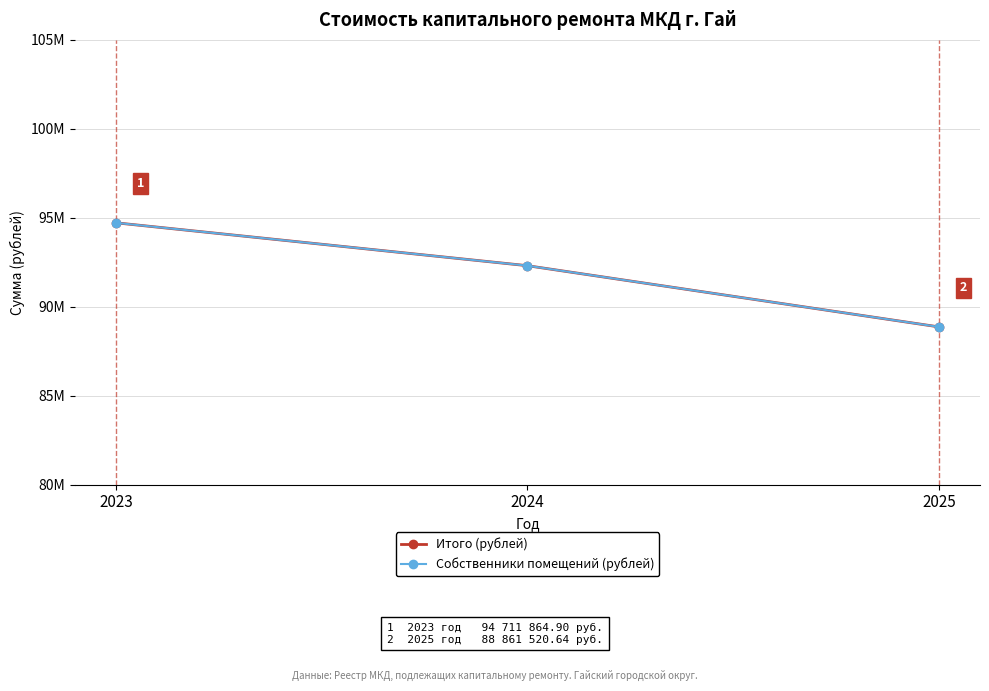

Is this an area chart (filled region under the line)?

No